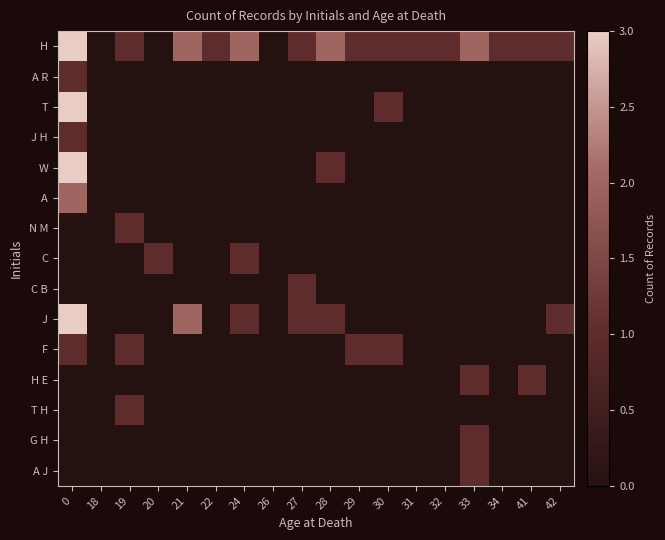

Reading left to right, extract all data points from this chart.

H: 0=3	18=0	19=1	20=0	21=2	22=1	24=2	26=0	27=1	28=2	29=1	30=1	31=1	32=1	33=2	34=1	41=1	42=1
A R: 0=1	18=0	19=0	20=0	21=0	22=0	24=0	26=0	27=0	28=0	29=0	30=0	31=0	32=0	33=0	34=0	41=0	42=0
T: 0=3	18=0	19=0	20=0	21=0	22=0	24=0	26=0	27=0	28=0	29=0	30=1	31=0	32=0	33=0	34=0	41=0	42=0
J H: 0=1	18=0	19=0	20=0	21=0	22=0	24=0	26=0	27=0	28=0	29=0	30=0	31=0	32=0	33=0	34=0	41=0	42=0
W: 0=3	18=0	19=0	20=0	21=0	22=0	24=0	26=0	27=0	28=1	29=0	30=0	31=0	32=0	33=0	34=0	41=0	42=0
A: 0=2	18=0	19=0	20=0	21=0	22=0	24=0	26=0	27=0	28=0	29=0	30=0	31=0	32=0	33=0	34=0	41=0	42=0
N M: 0=0	18=0	19=1	20=0	21=0	22=0	24=0	26=0	27=0	28=0	29=0	30=0	31=0	32=0	33=0	34=0	41=0	42=0
C: 0=0	18=0	19=0	20=1	21=0	22=0	24=1	26=0	27=0	28=0	29=0	30=0	31=0	32=0	33=0	34=0	41=0	42=0
C B: 0=0	18=0	19=0	20=0	21=0	22=0	24=0	26=0	27=1	28=0	29=0	30=0	31=0	32=0	33=0	34=0	41=0	42=0
J: 0=3	18=0	19=0	20=0	21=2	22=0	24=1	26=0	27=1	28=1	29=0	30=0	31=0	32=0	33=0	34=0	41=0	42=1
F: 0=1	18=0	19=1	20=0	21=0	22=0	24=0	26=0	27=0	28=0	29=1	30=1	31=0	32=0	33=0	34=0	41=0	42=0
H E: 0=0	18=0	19=0	20=0	21=0	22=0	24=0	26=0	27=0	28=0	29=0	30=0	31=0	32=0	33=1	34=0	41=1	42=0
T H: 0=0	18=0	19=1	20=0	21=0	22=0	24=0	26=0	27=0	28=0	29=0	30=0	31=0	32=0	33=0	34=0	41=0	42=0
G H: 0=0	18=0	19=0	20=0	21=0	22=0	24=0	26=0	27=0	28=0	29=0	30=0	31=0	32=0	33=1	34=0	41=0	42=0
A J: 0=0	18=0	19=0	20=0	21=0	22=0	24=0	26=0	27=0	28=0	29=0	30=0	31=0	32=0	33=1	34=0	41=0	42=0